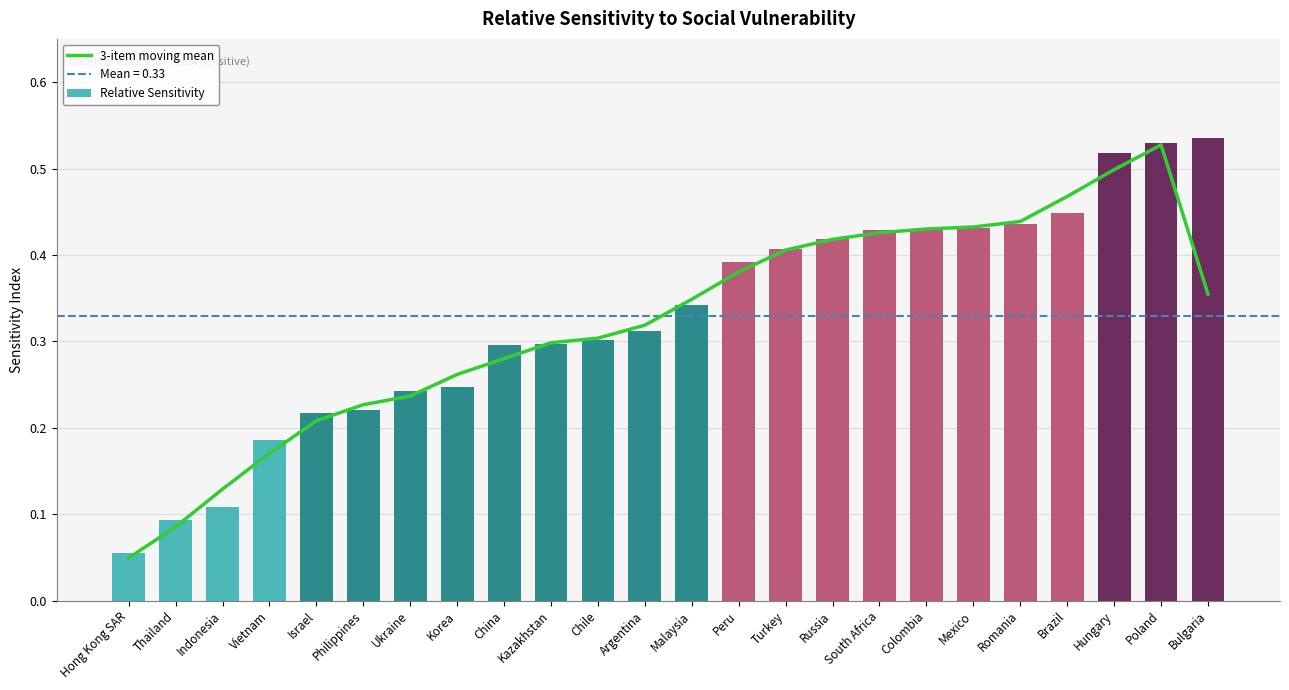

Does the chart contain any negative values?

No